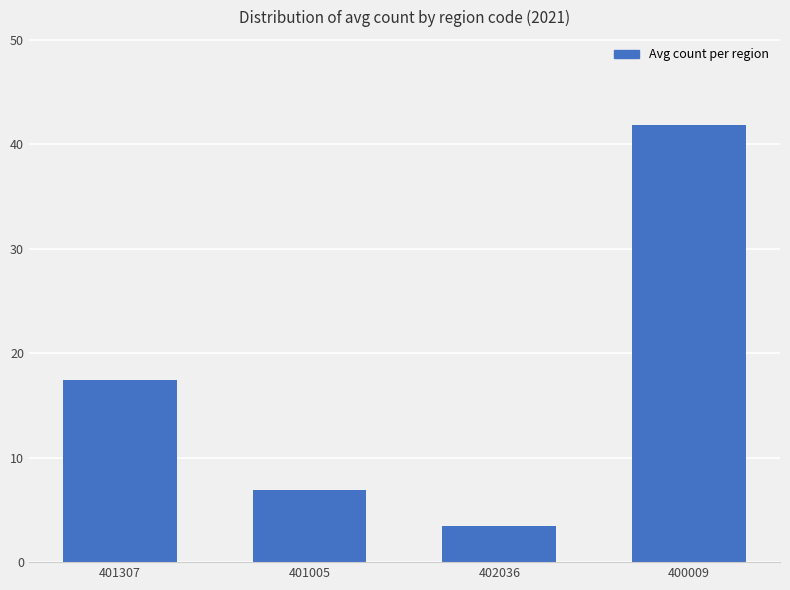

How many bars are there in total?

4